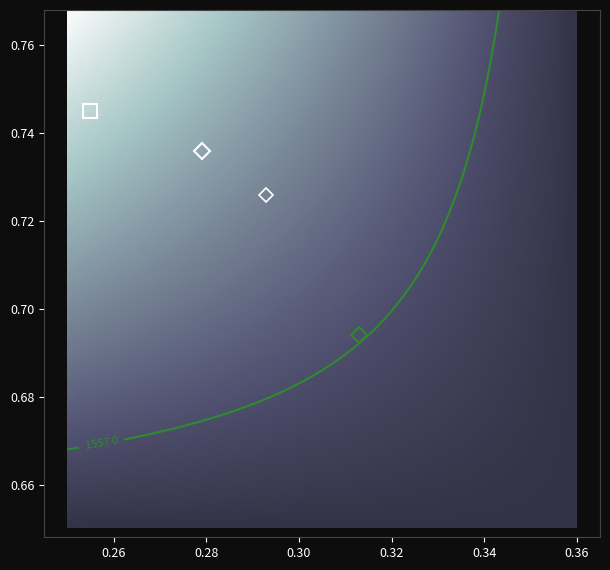

At how many categories does at least one series exceed 0?

2